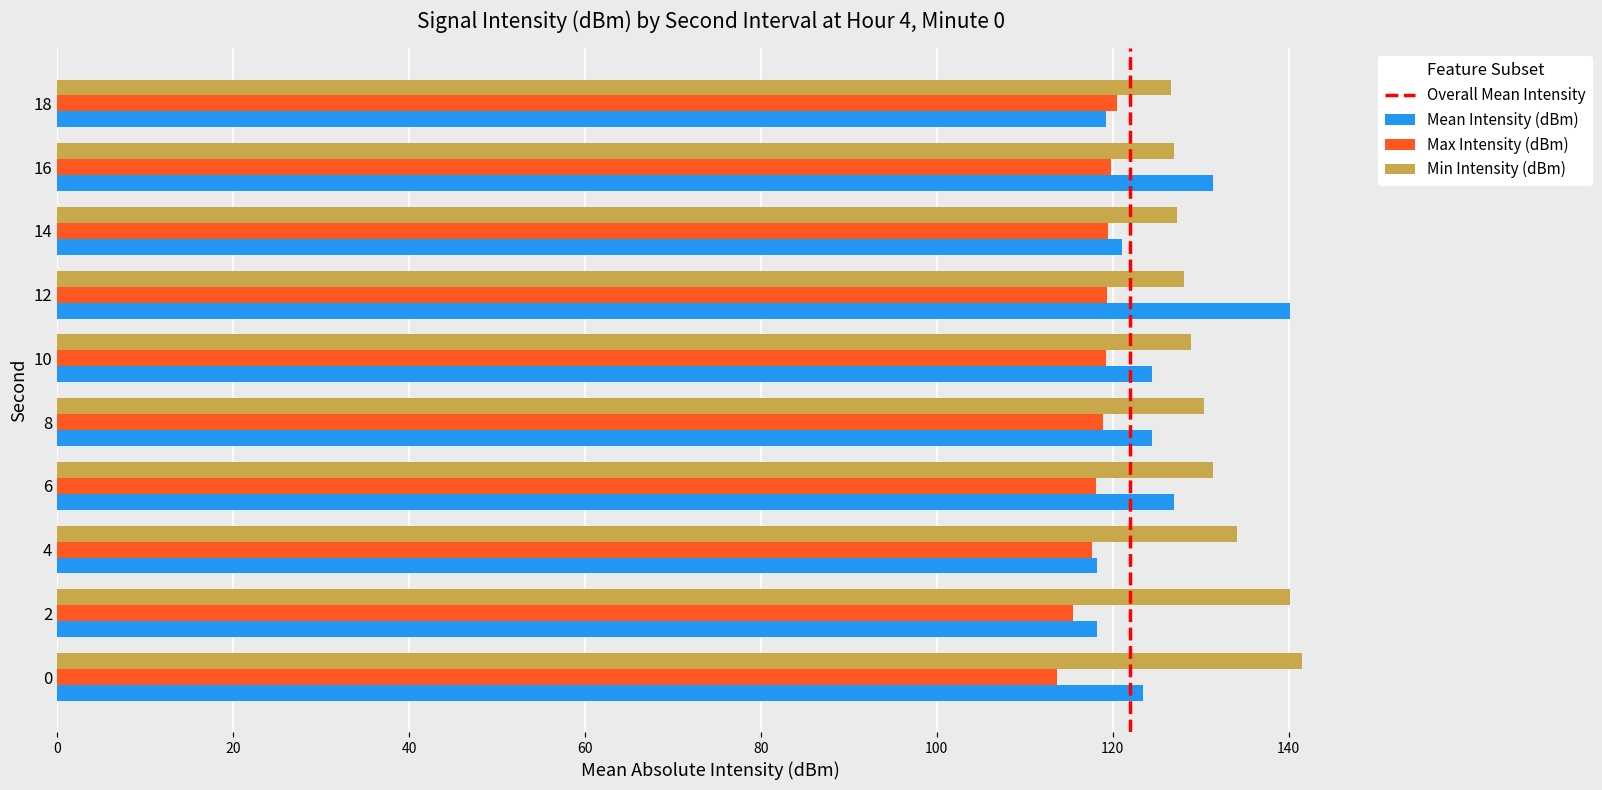

What is the approximate value of Max Intensity (dBm) at 16?

119.8